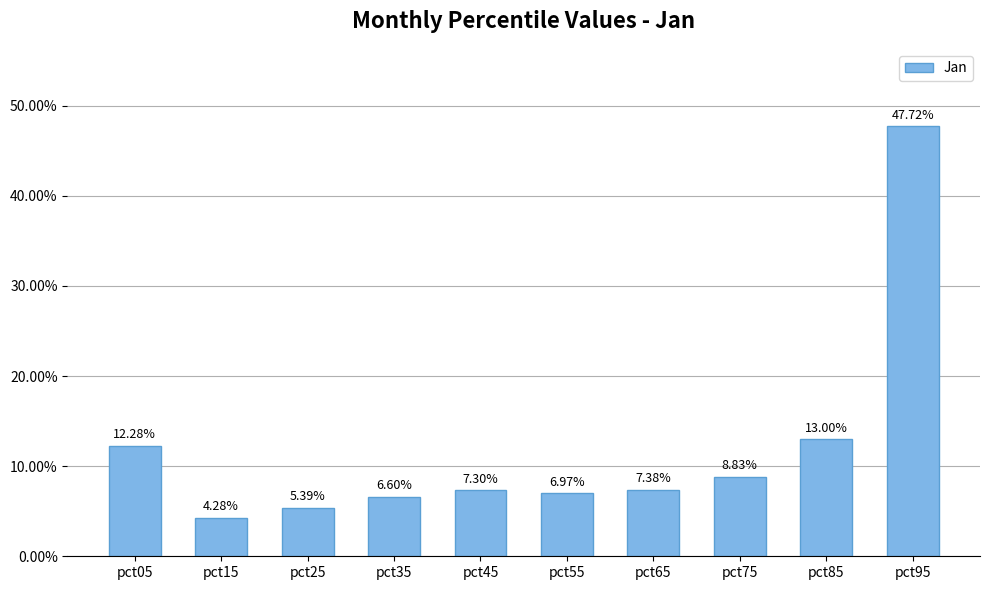

What is the greatest value displayed?

0.5